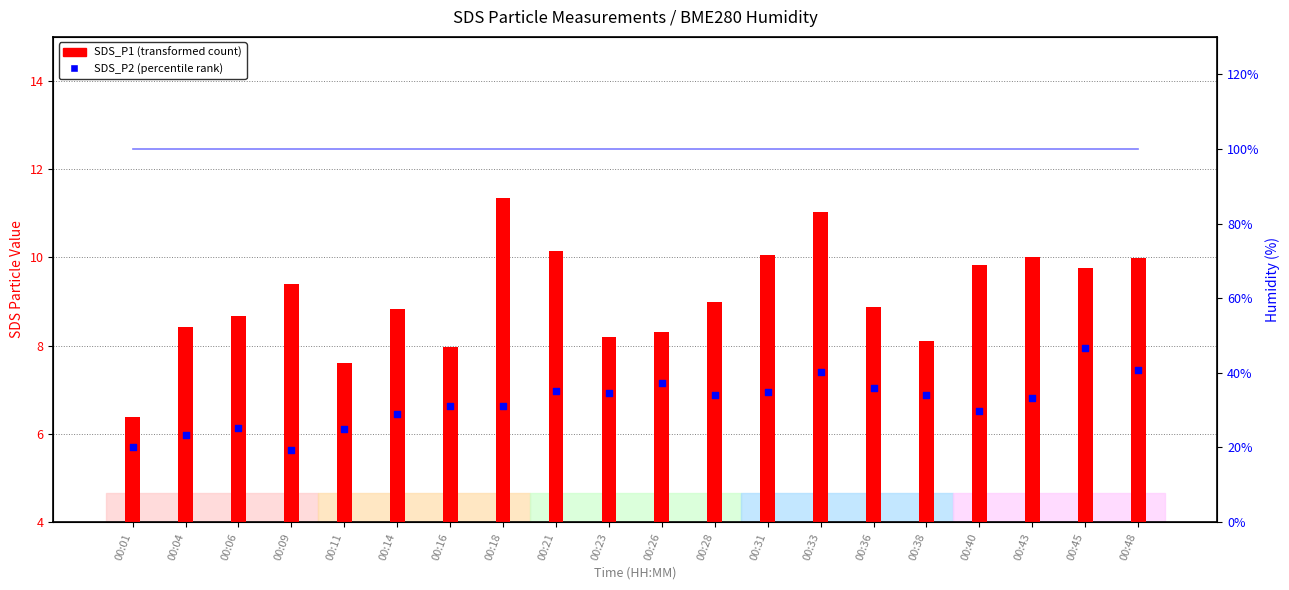

Which series has the widest spread of Y values?

SDS_P1 (transformed count)